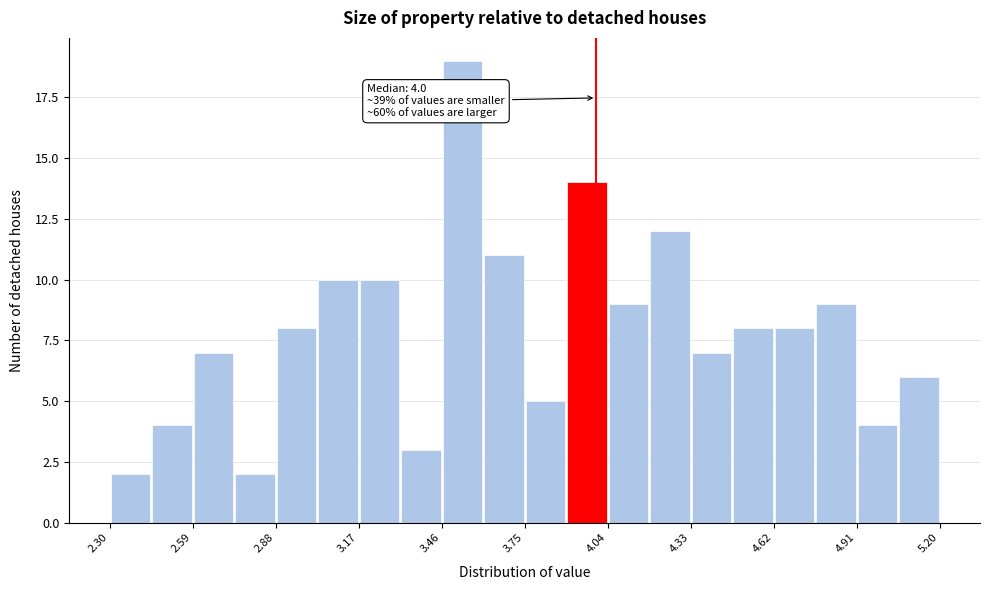

Around what value on the x-axis is the tallest bar? Give the approximate position of its centre, as read against the axis.

3.55